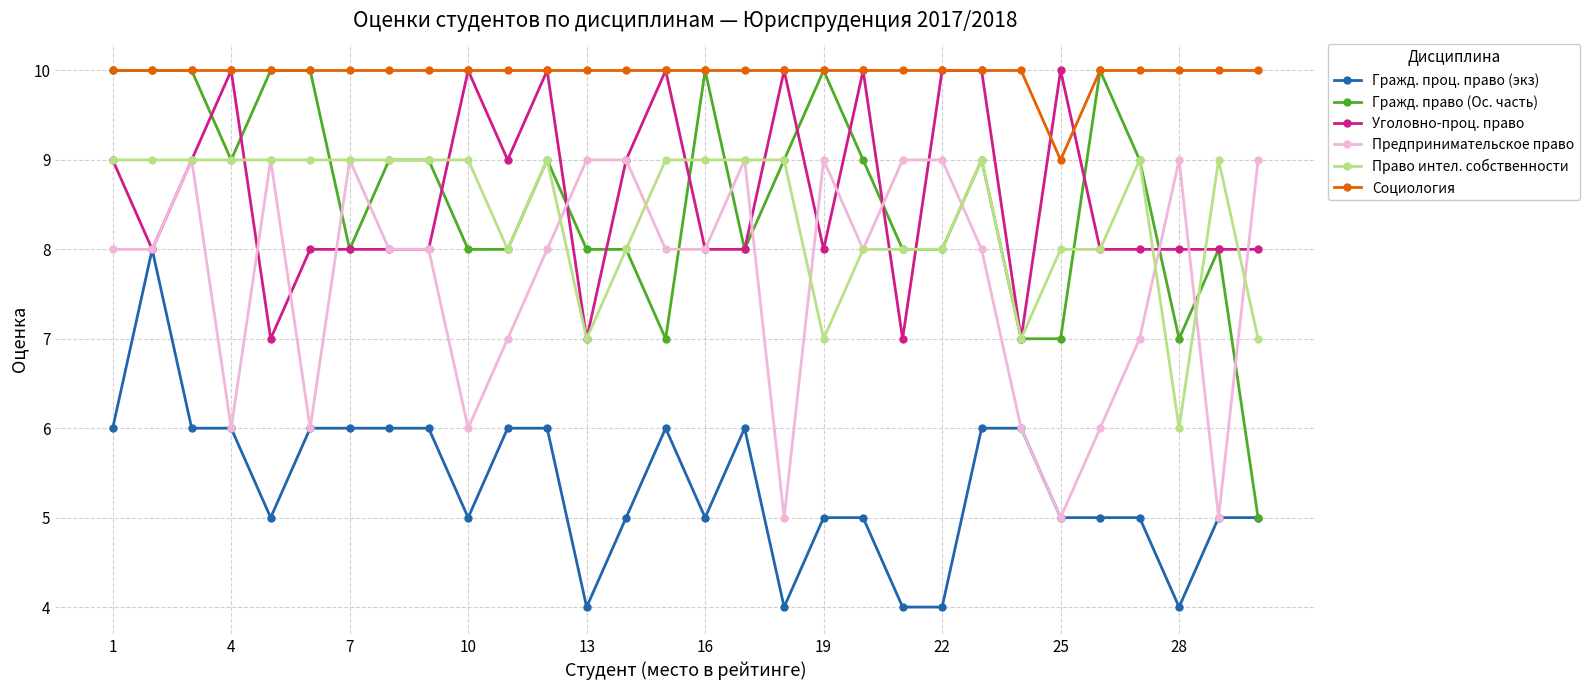

True or false: Гражд. проц. право (экз) and Право интел. собственности intersect in this chart.

False